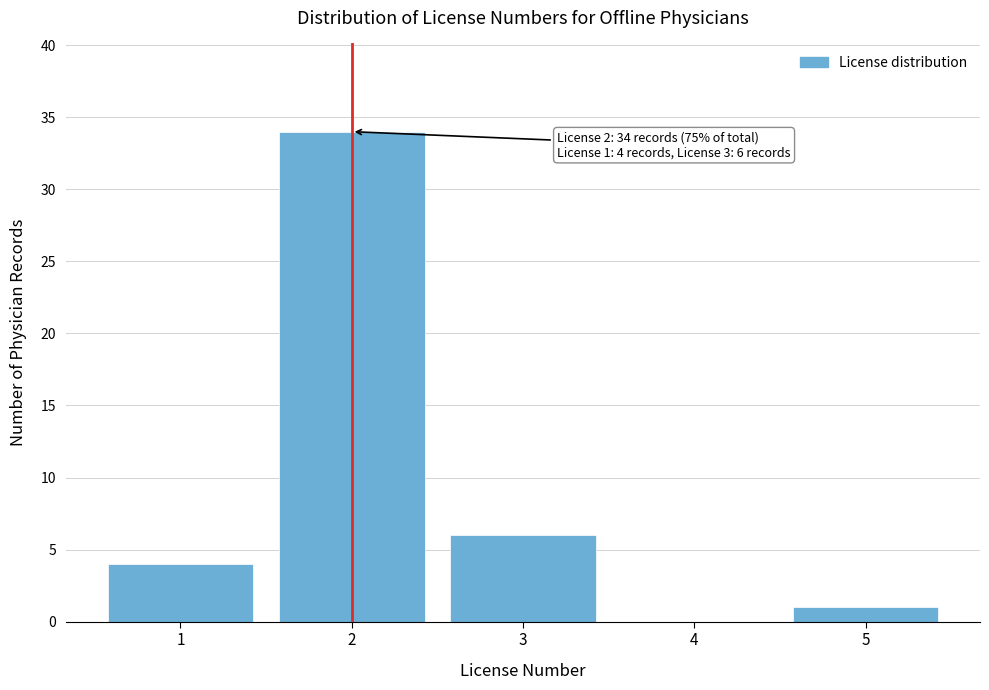

Over which range of the x-axis is the bar tallest?

1.5 to 2.5